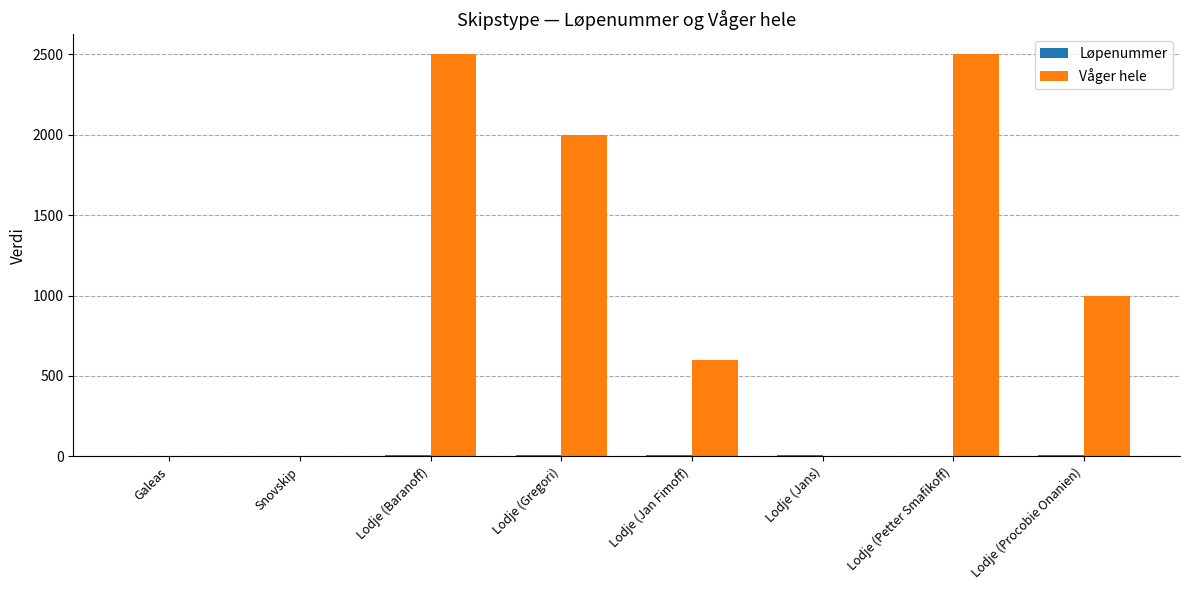

Between Galeas and Lodje (Petter Smafikoff), which series saw the biggest shift?

Våger hele